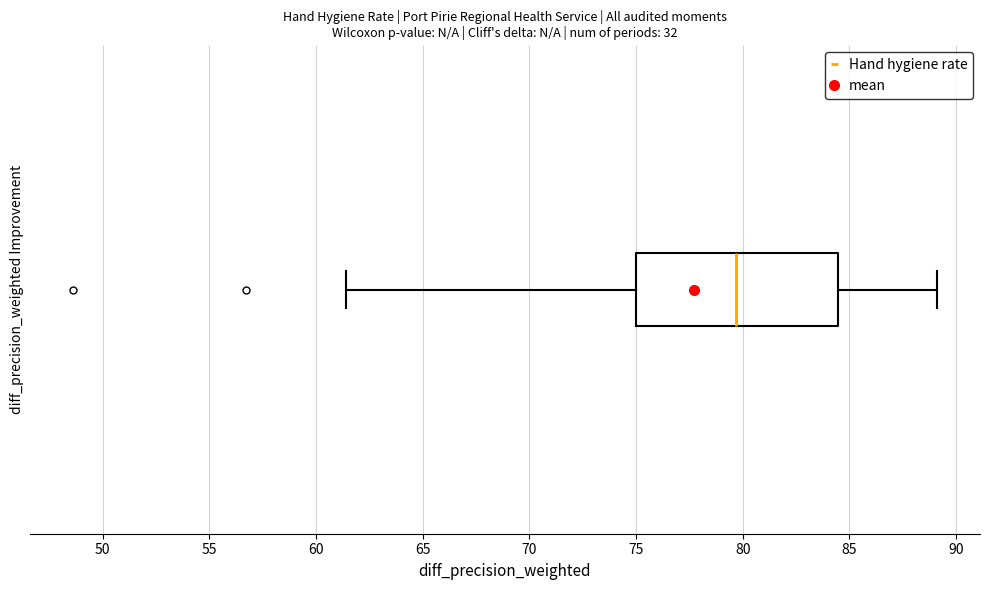

Read this box plot against the x-axis: the position of the median line, the range covered by the box, and the ends of both whiskers. The values are not printed on the chart, so give them approximately, as read against the axis.

median 79.5, box 75.0 to 84.5, whiskers 61.5 to 89.0